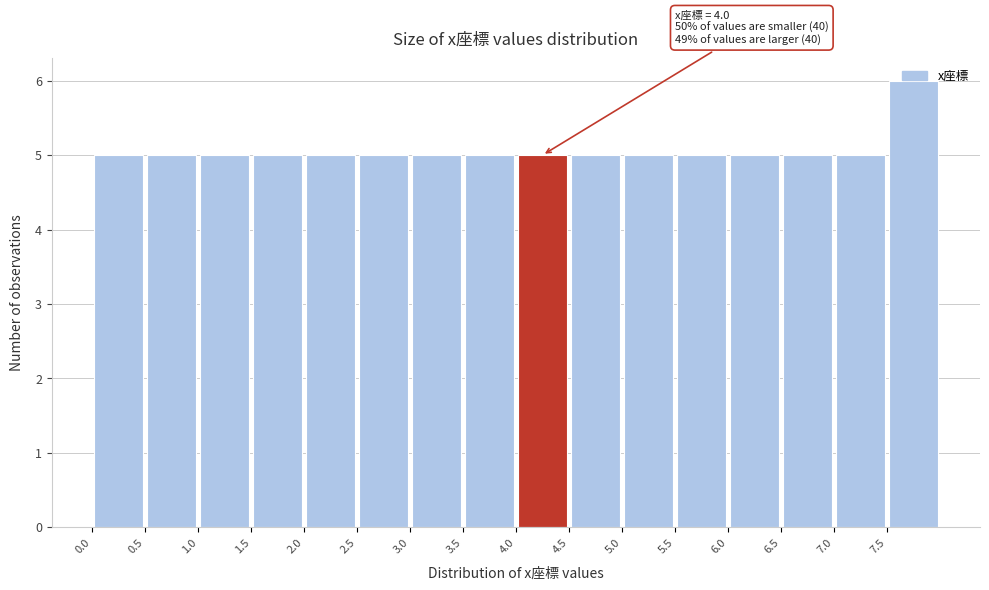

Over which range of the x-axis is the bar tallest?

7.5 to 8.0